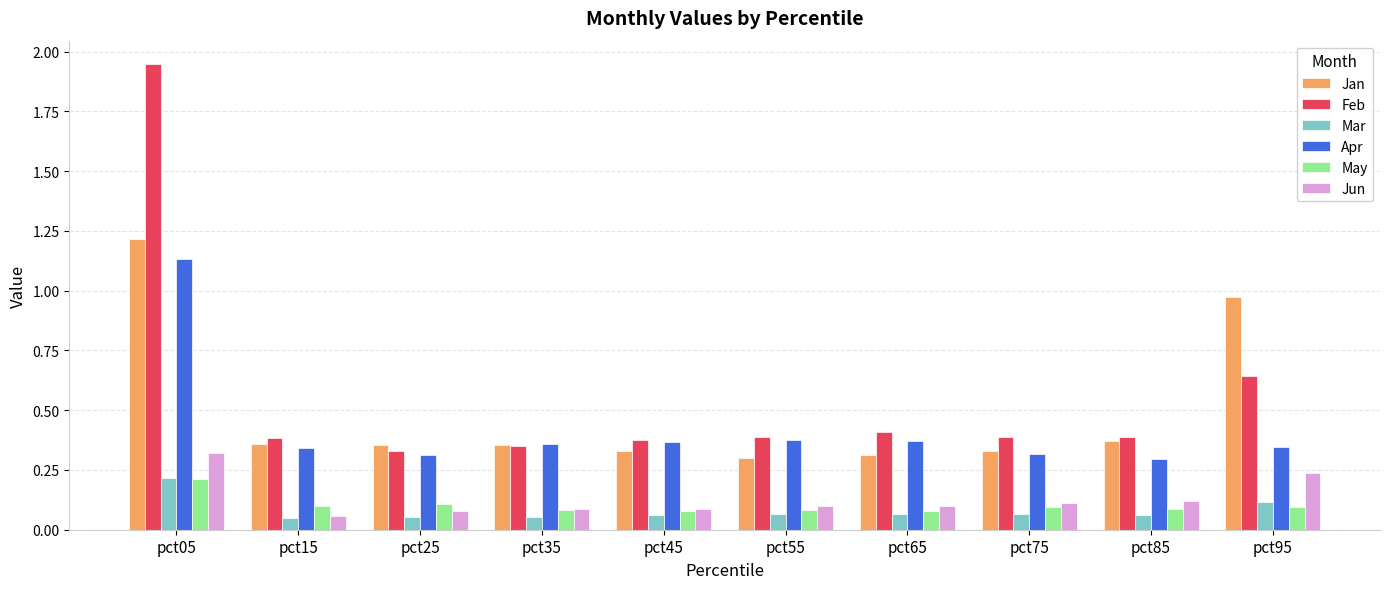

At which label is Feb closest to 1?

pct95